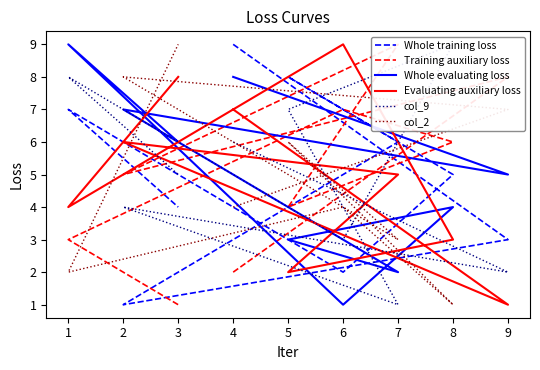

At how many categories does at least one series exceed 1?

9